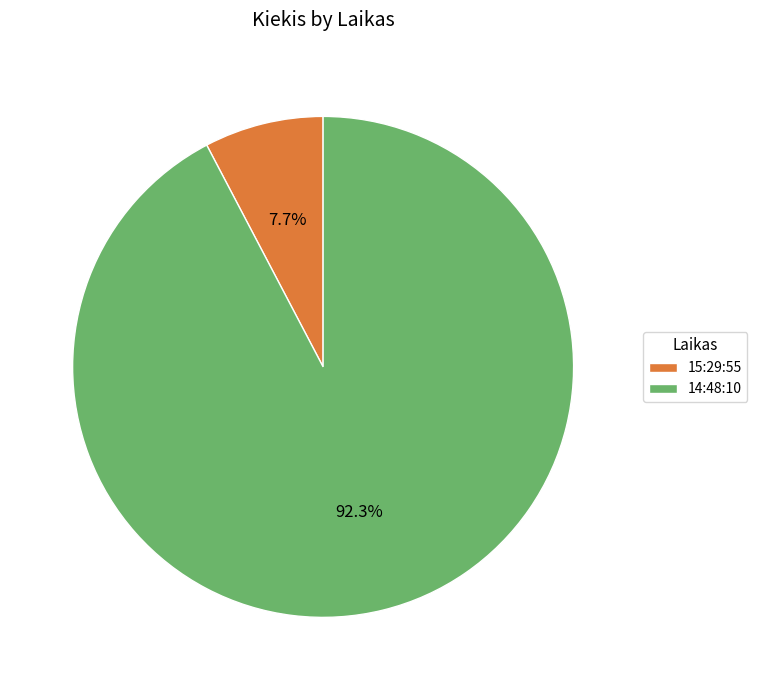

What is the majority slice?

14:48:10